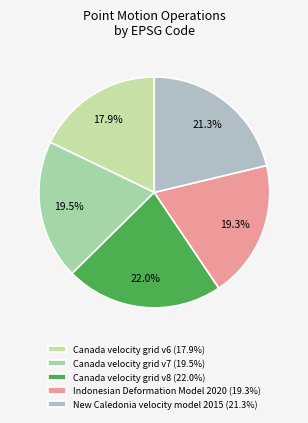

Does Canada velocity grid v6 represent more than half of the total?

No